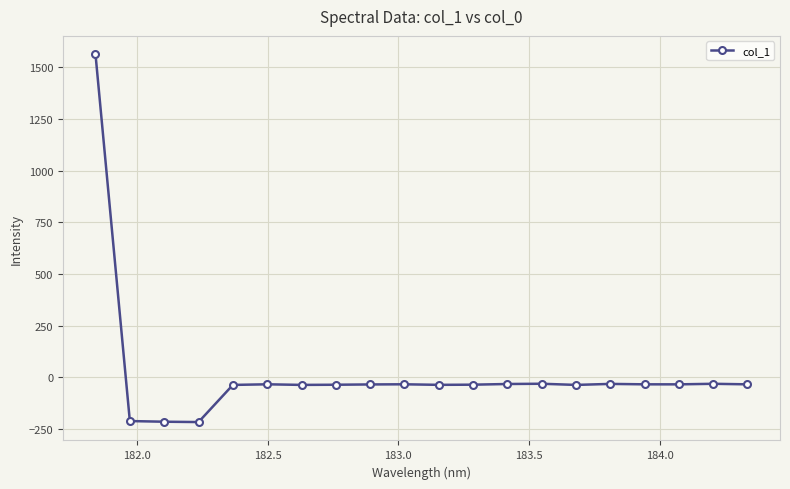

What is the minimum value shown in the chart?

-216.1